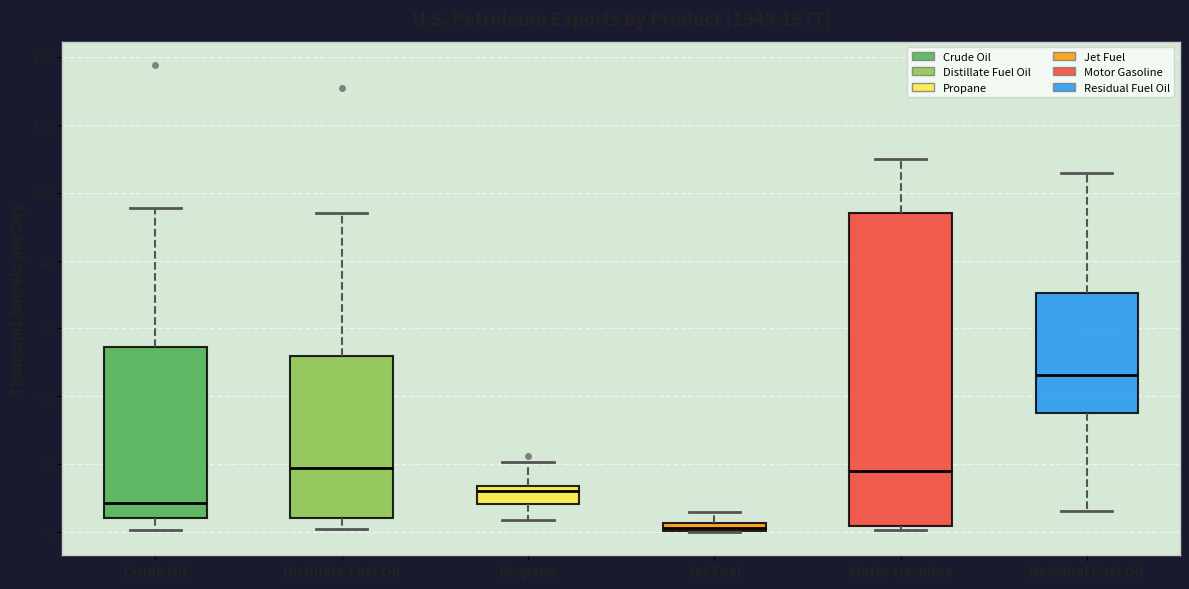

Which box has the highest median line?

Residual Fuel Oil